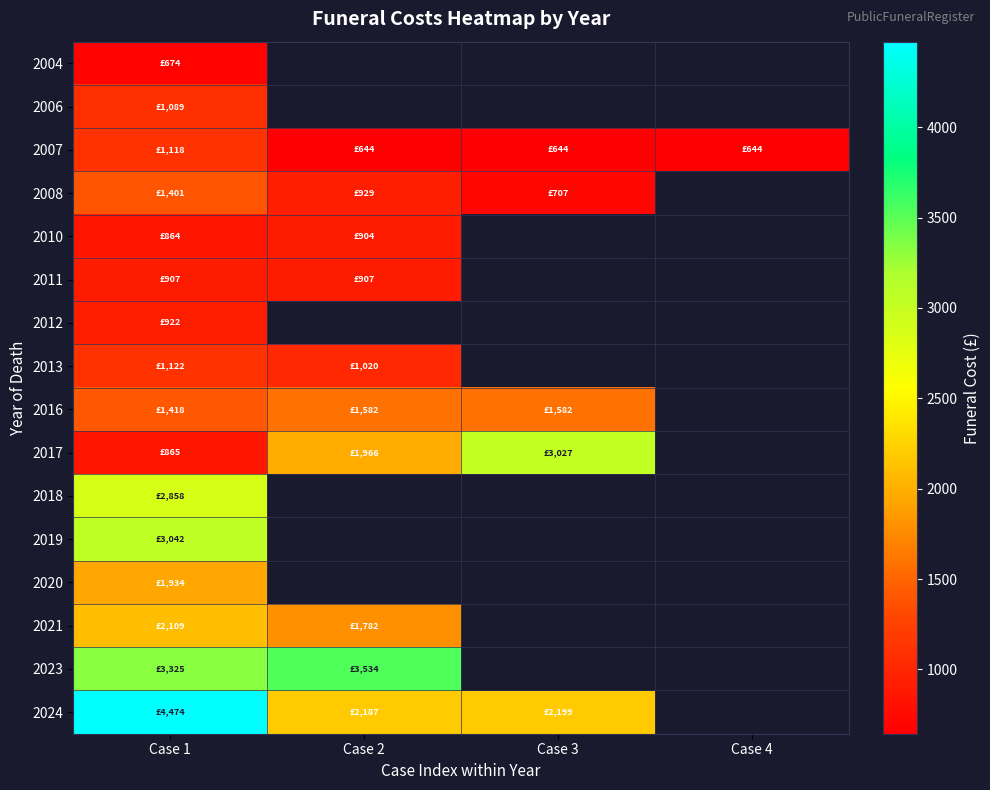

At how many categories does at least one series exceed 1383?

3